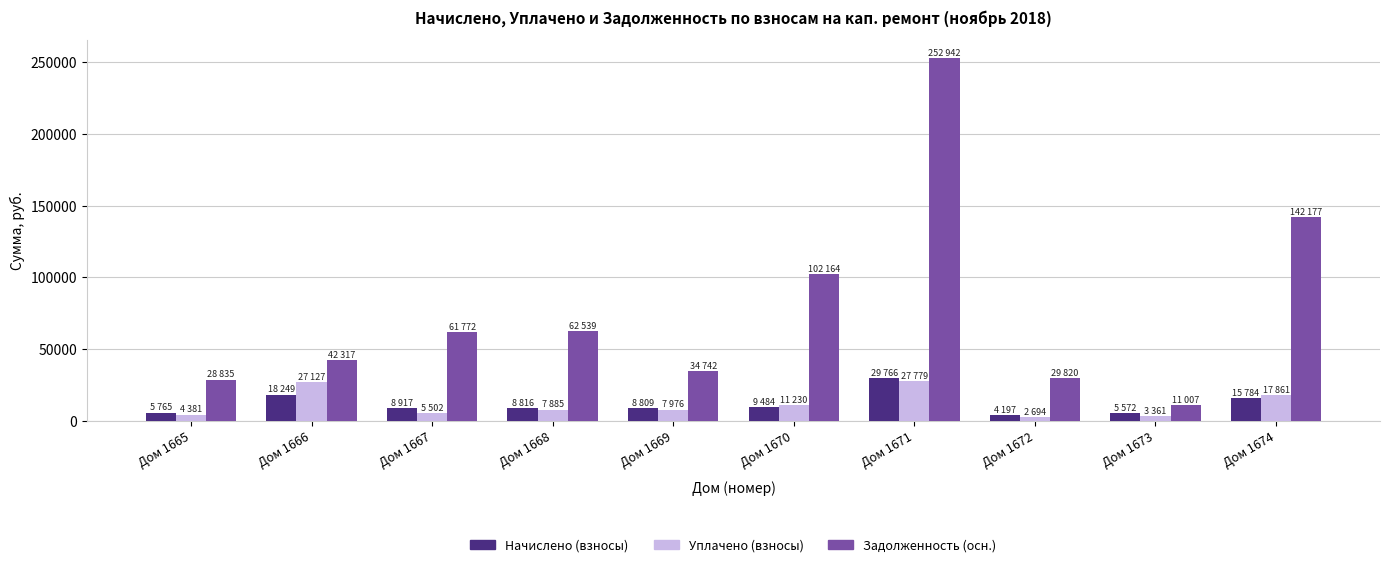

Does the chart contain any negative values?

No